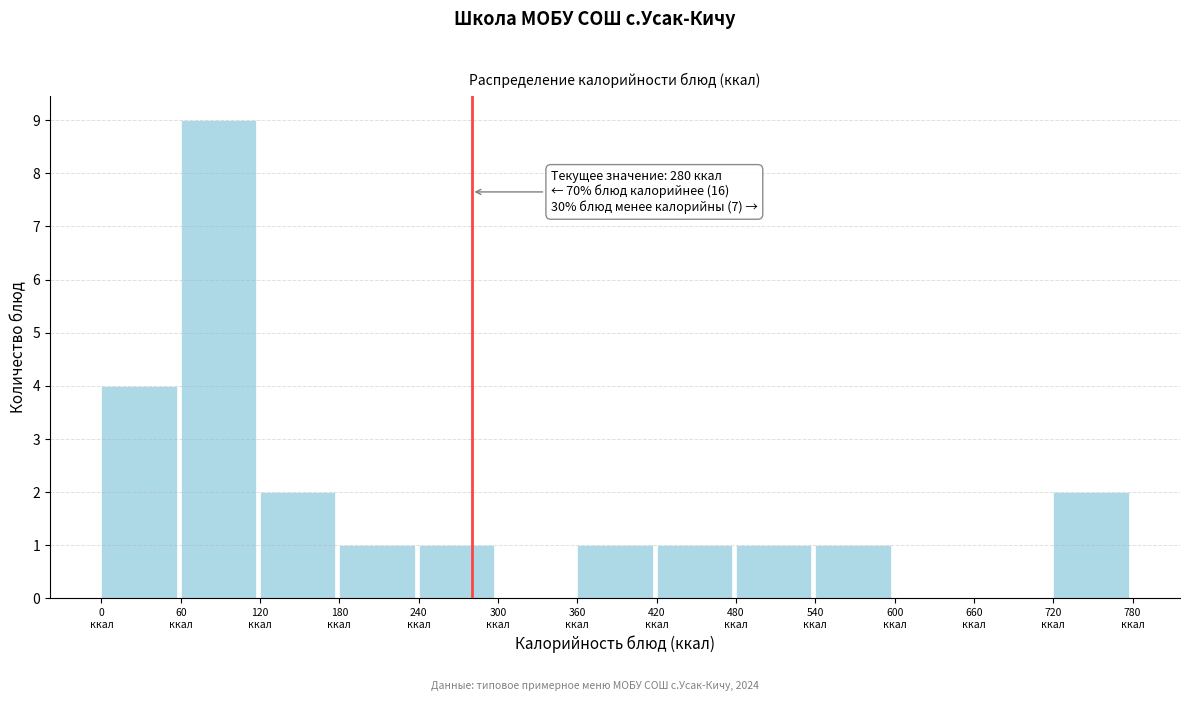

Which range on the x-axis has the tallest bar?

60 to 120